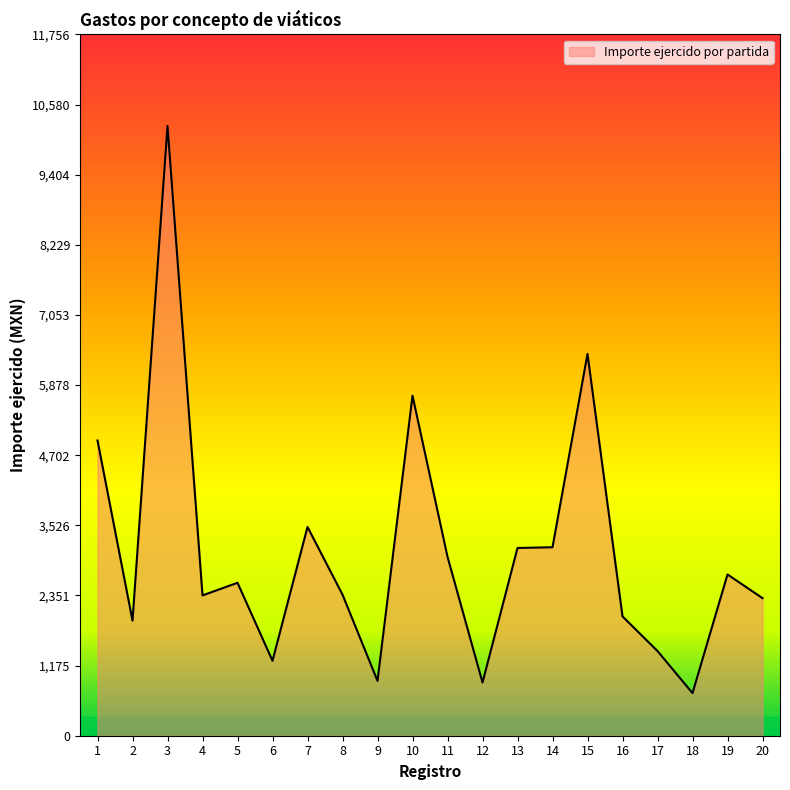

True or false: the data shows 3900.2 at 10.

False